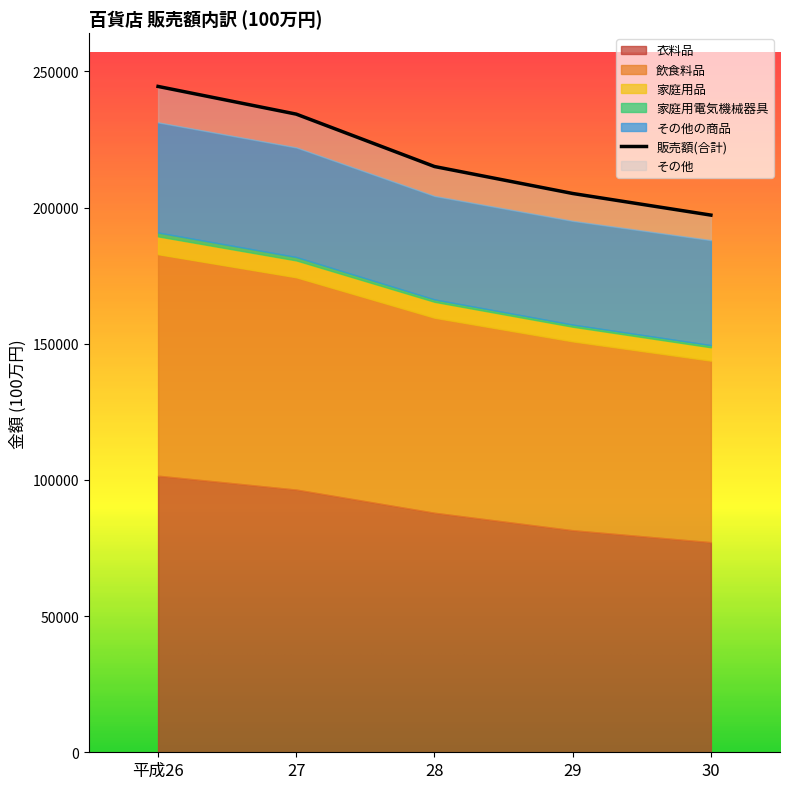

What is the difference between the highest and lowest values at 29?

204400